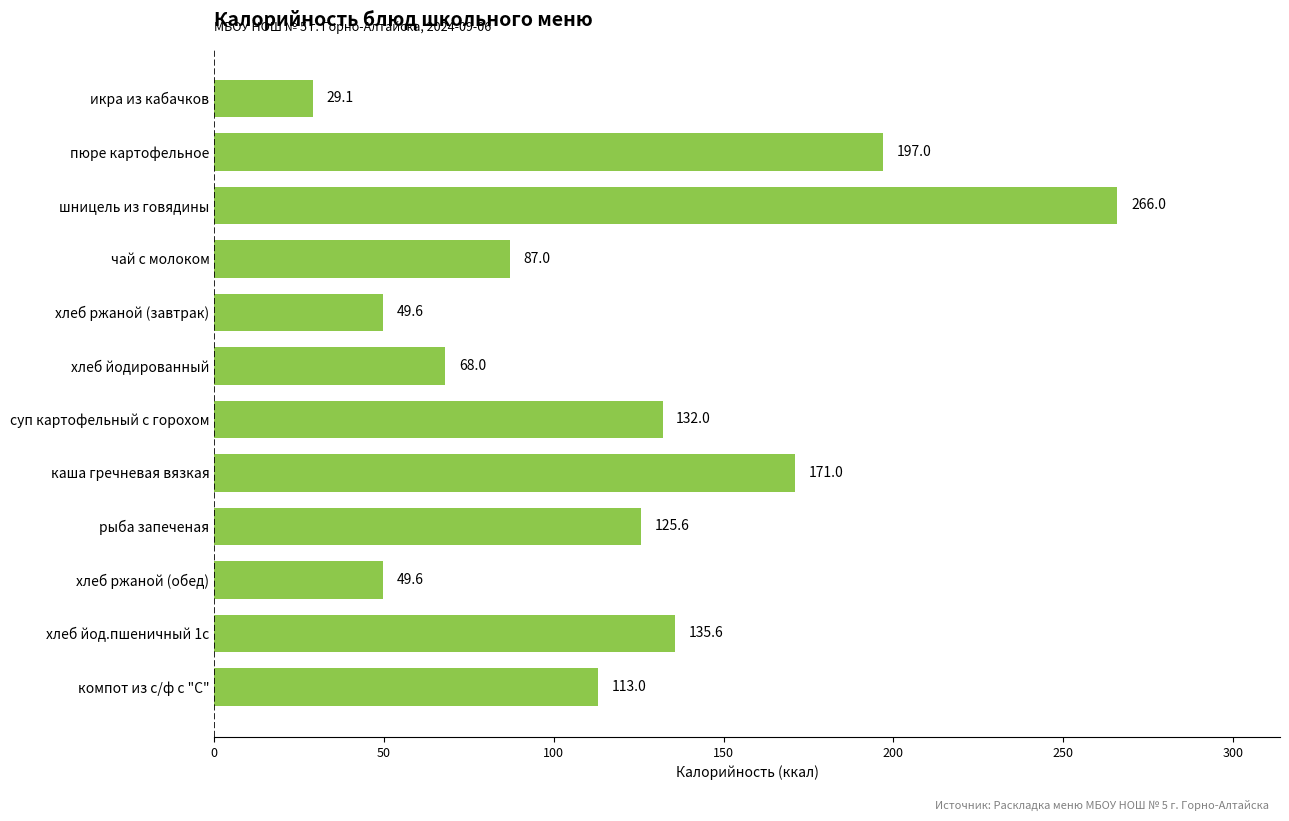

The value at пюре картофельное is 124.3. True or false?

False